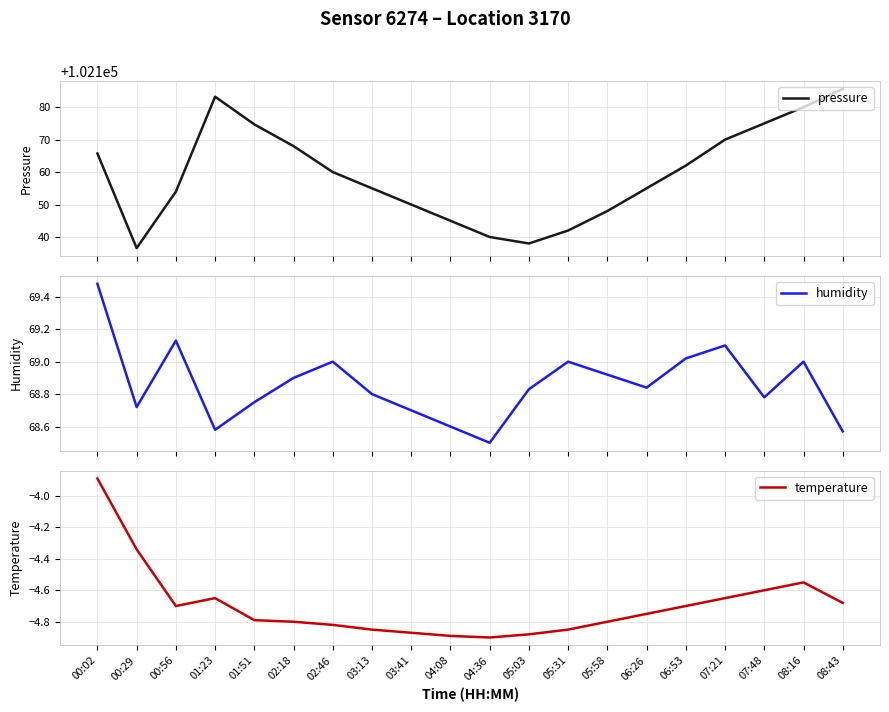

True or false: pressure has more than 1 interior local peaks.

False